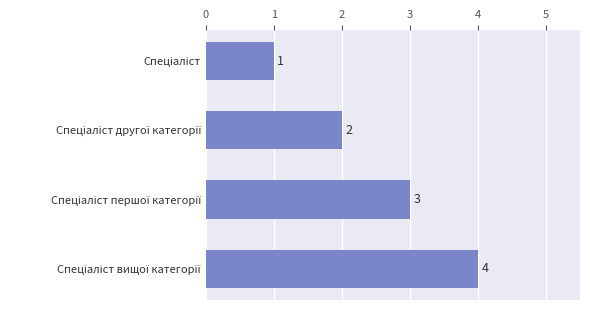

What is the difference between the maximum and minimum values?

3